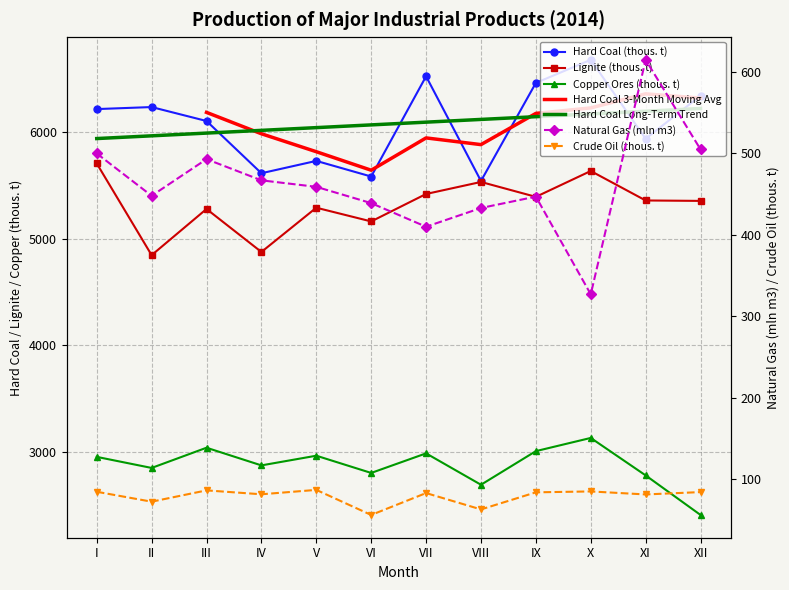

What is the sum of the Hard Coal (thous. t) values at V and XII?

12079.0